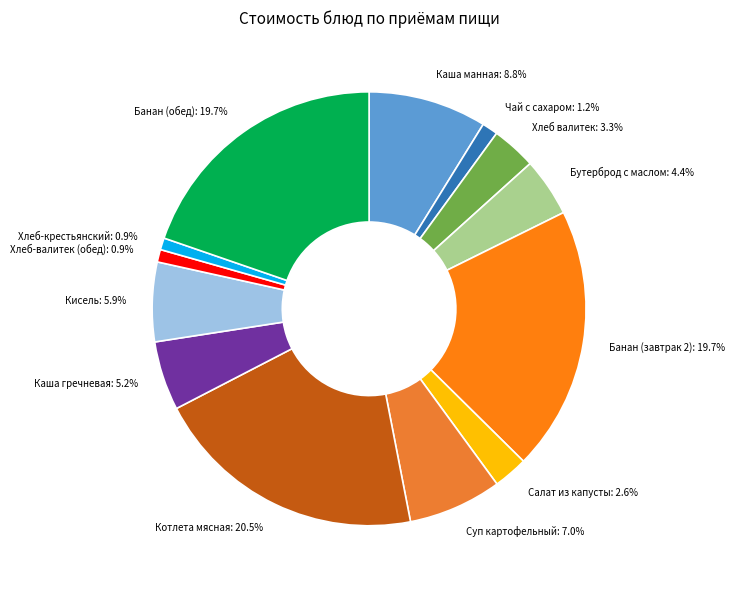

To the nearest percent, what portion does Кисель represent?

6%